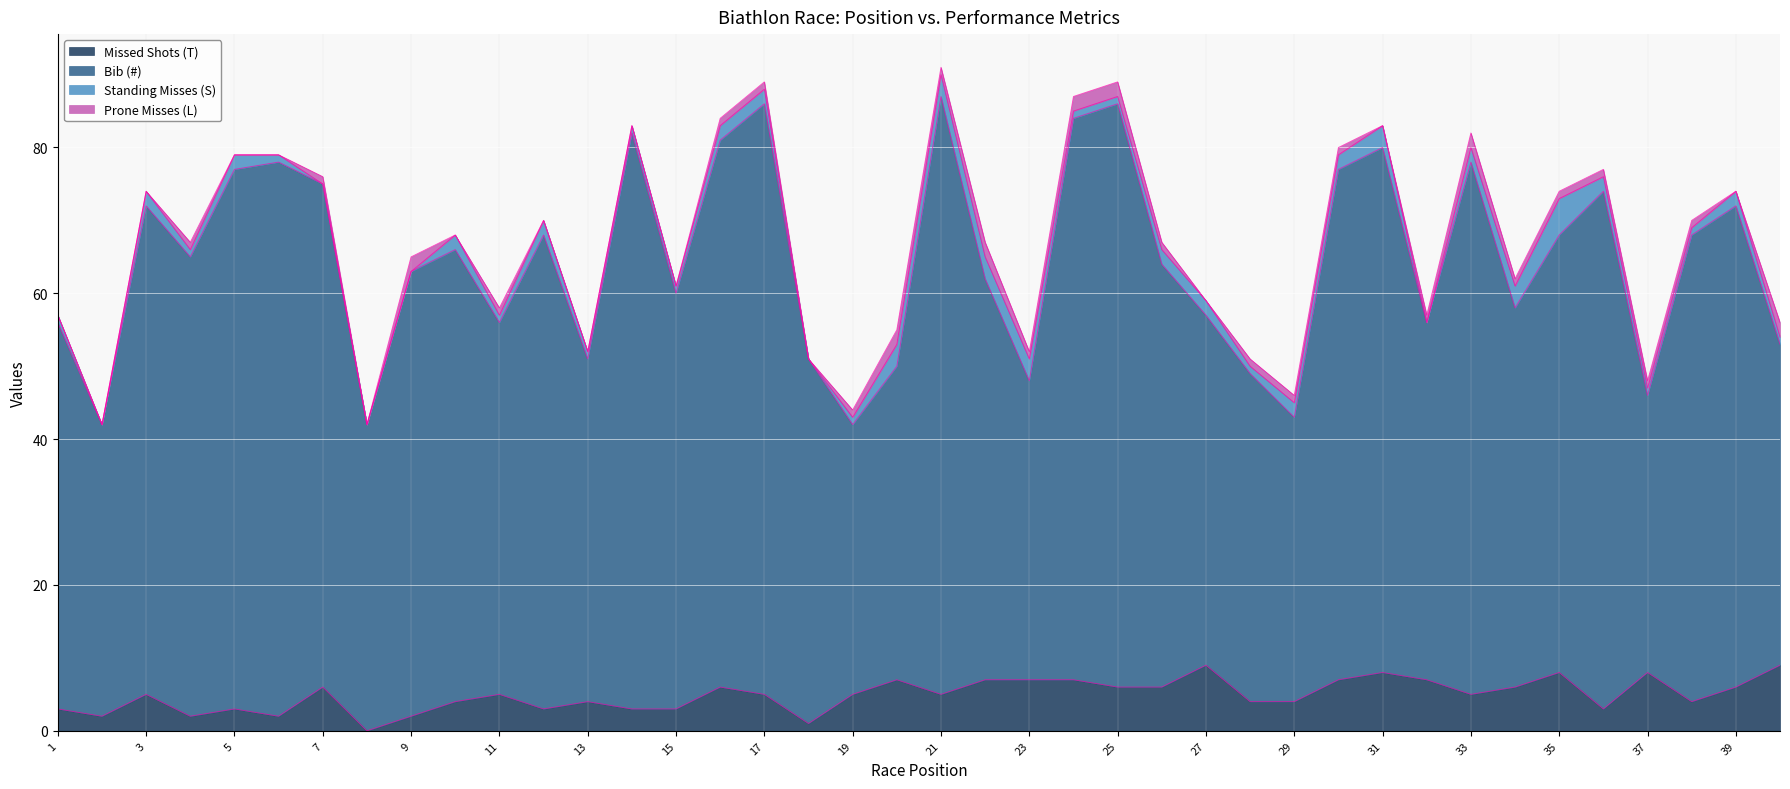

True or false: Missed Shots (T) and Bib (#) intersect in this chart.

False